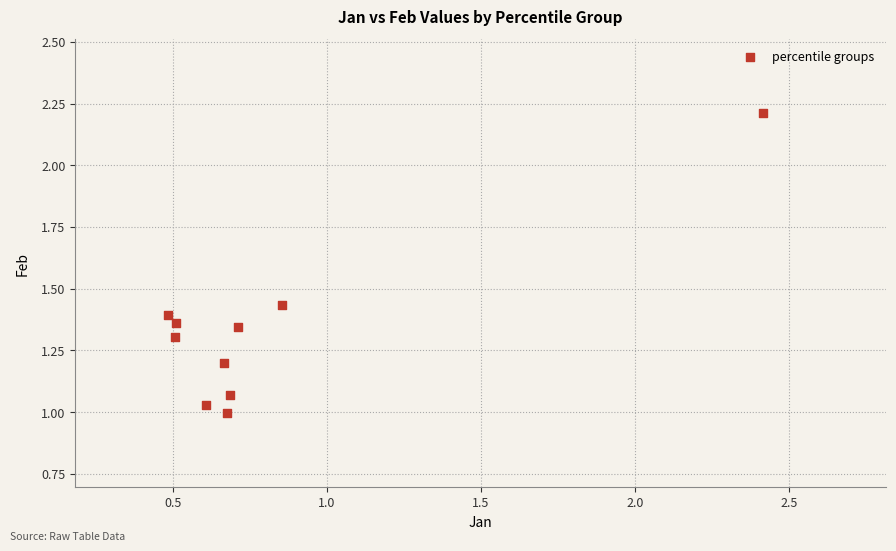

What is the range of Y values (max minus min)?

1.2